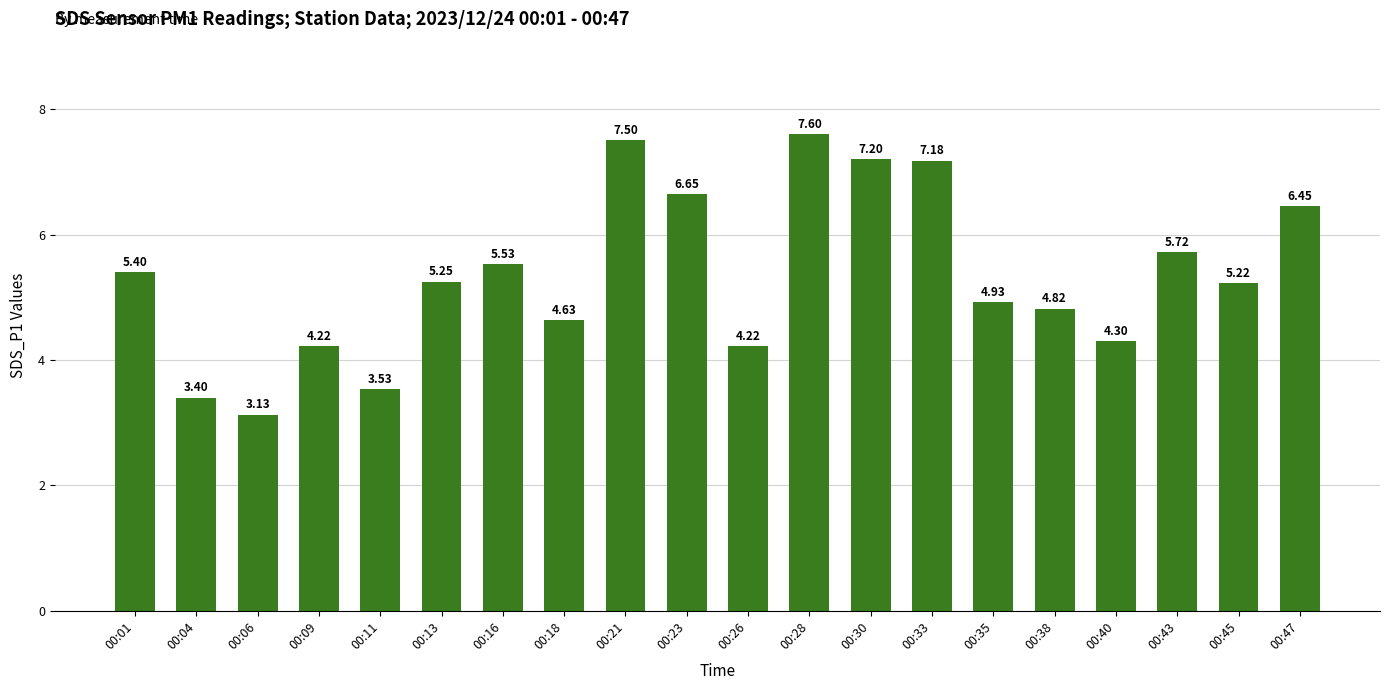

What is the ratio of the value at 00:13 to the value at 00:06?

1.7